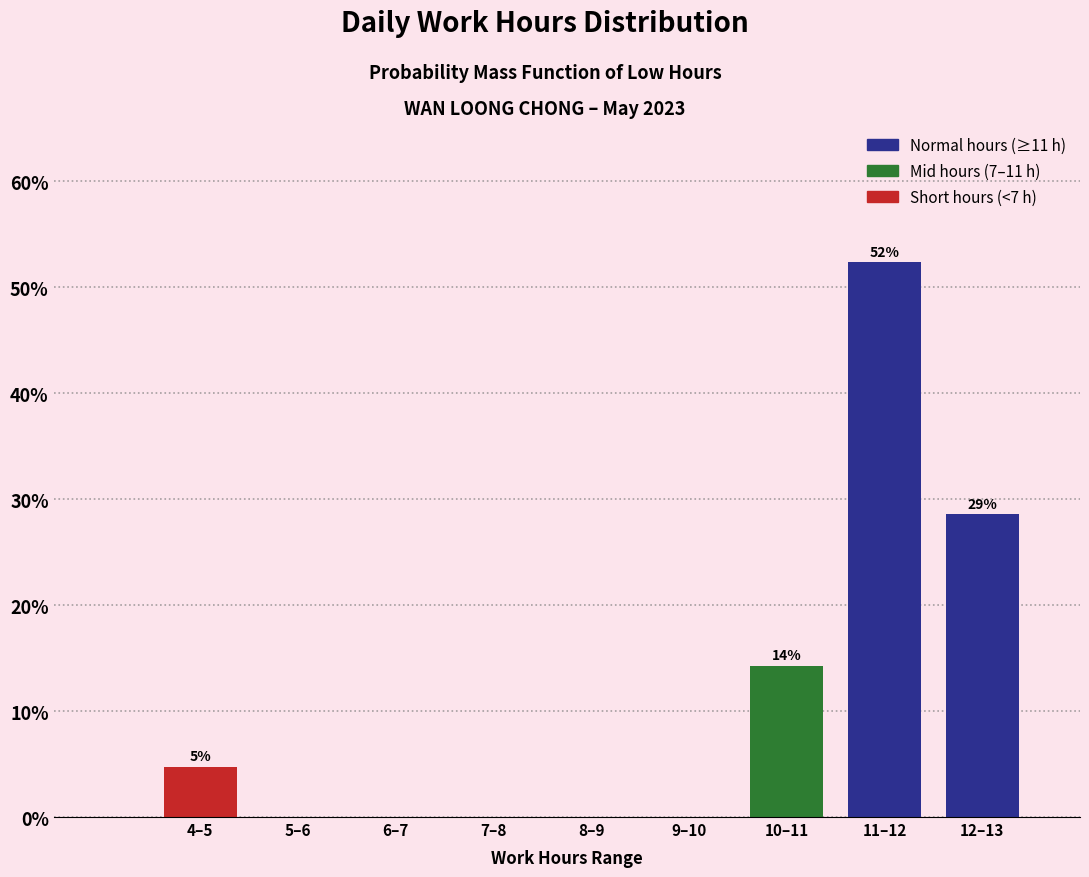

Reading left to right, extract all data points from this chart.

4–5=4.8	5–6=0.0	6–7=0.0	7–8=0.0	8–9=0.0	9–10=0.0	10–11=14.3	11–12=52.4	12–13=28.6